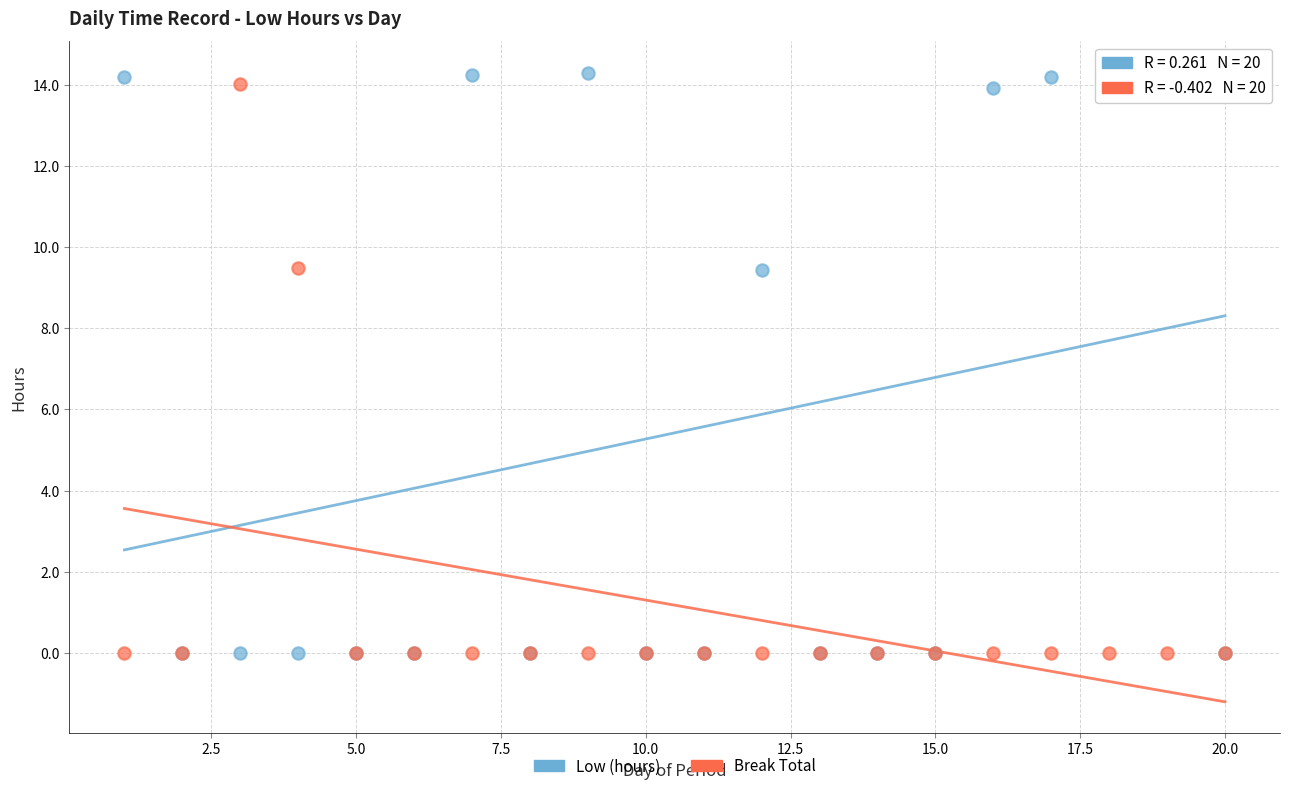

Which series has the largest Y range (max minus min)?

Low (hours)